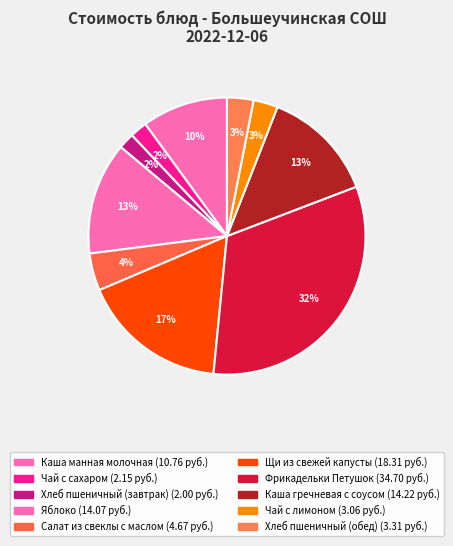

How many segments does this pie chart have?

10